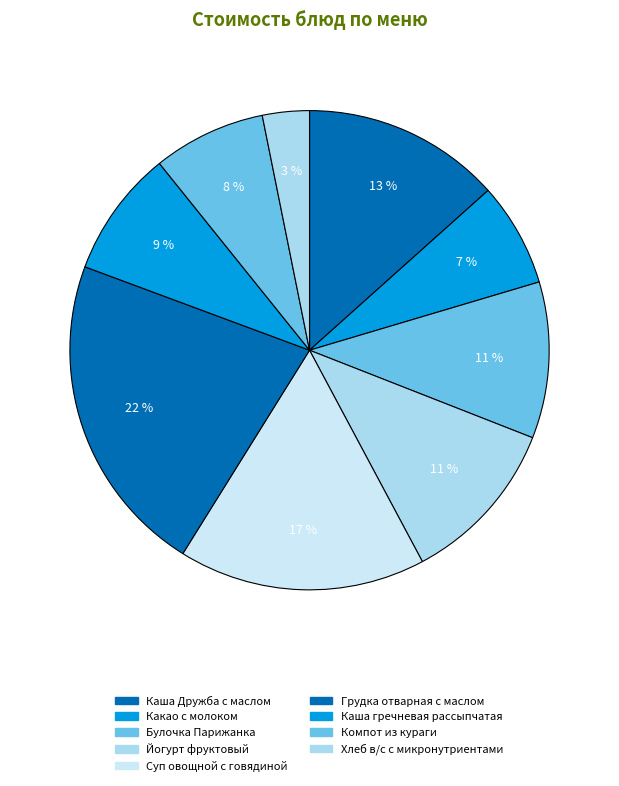

What is the largest slice in the pie chart?

Грудка отварная с маслом